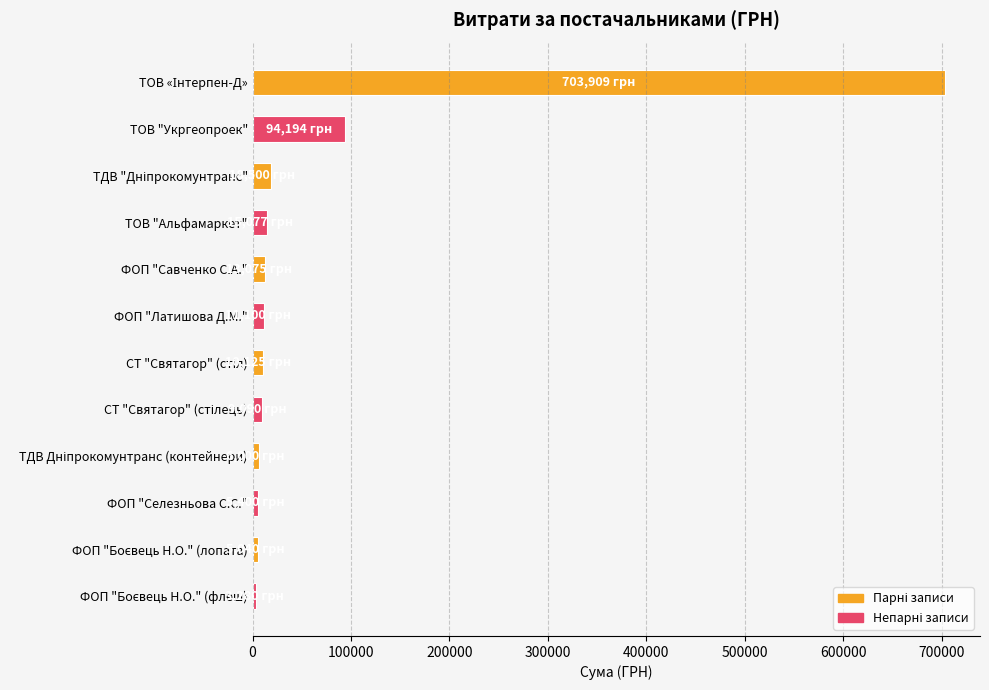

What is the label of the 6th bar from the top?

ФОП "Латишова Д.М."